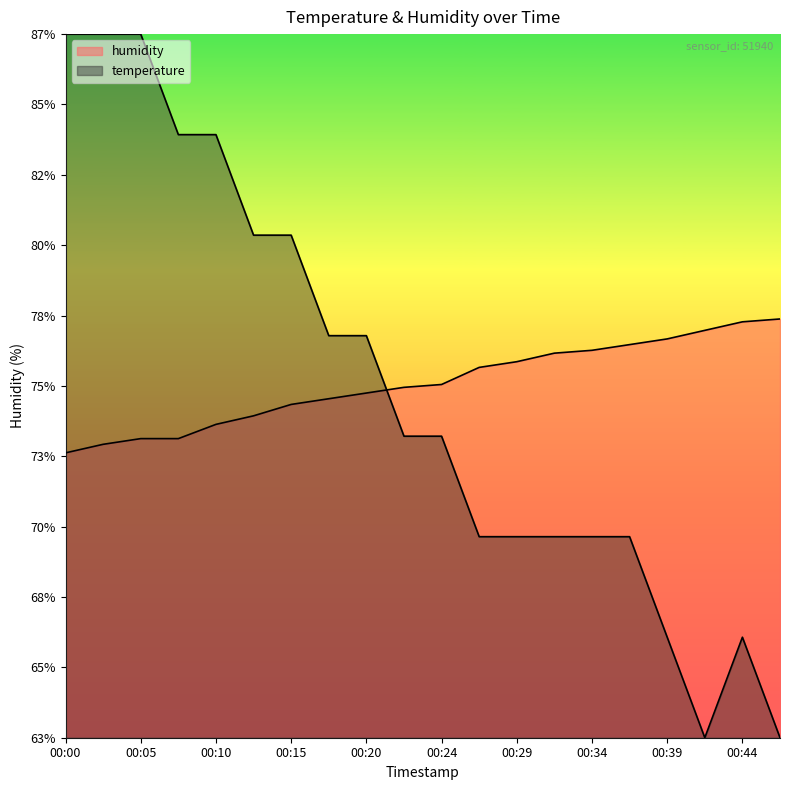

What is the total value across all series at 00:02?

160.4